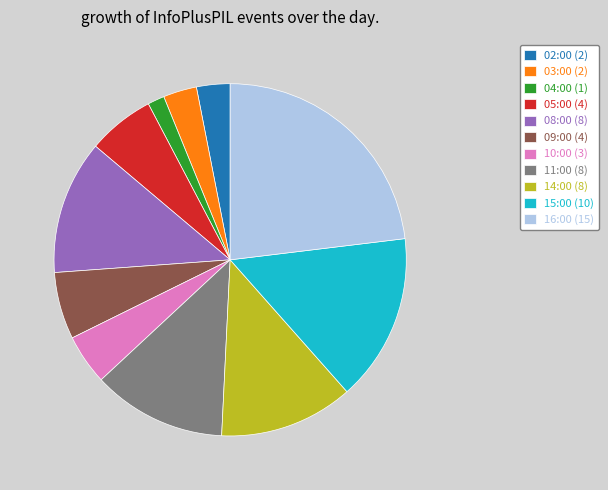

Does 15:00 account for over 50% of the chart?

No